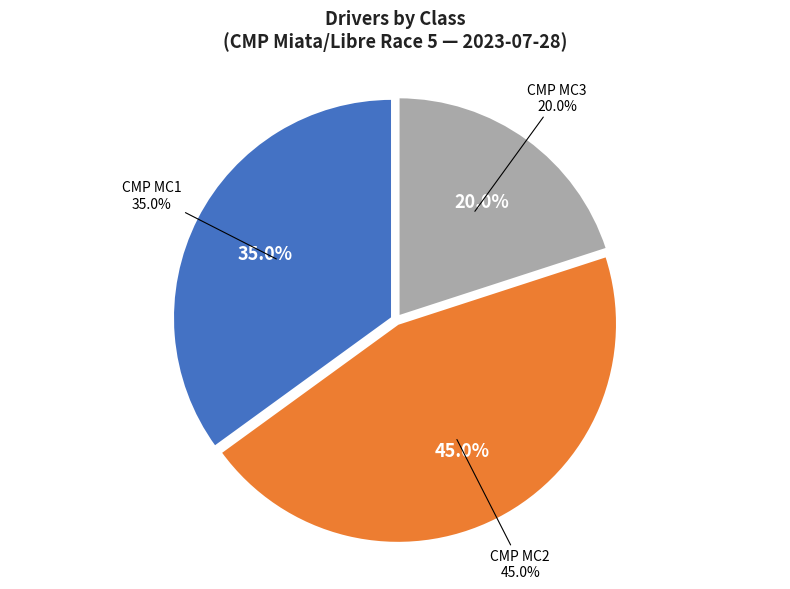

To the nearest percent, what is the difference between the CMP MC3 and CMP MC1 slice percentages?

15%